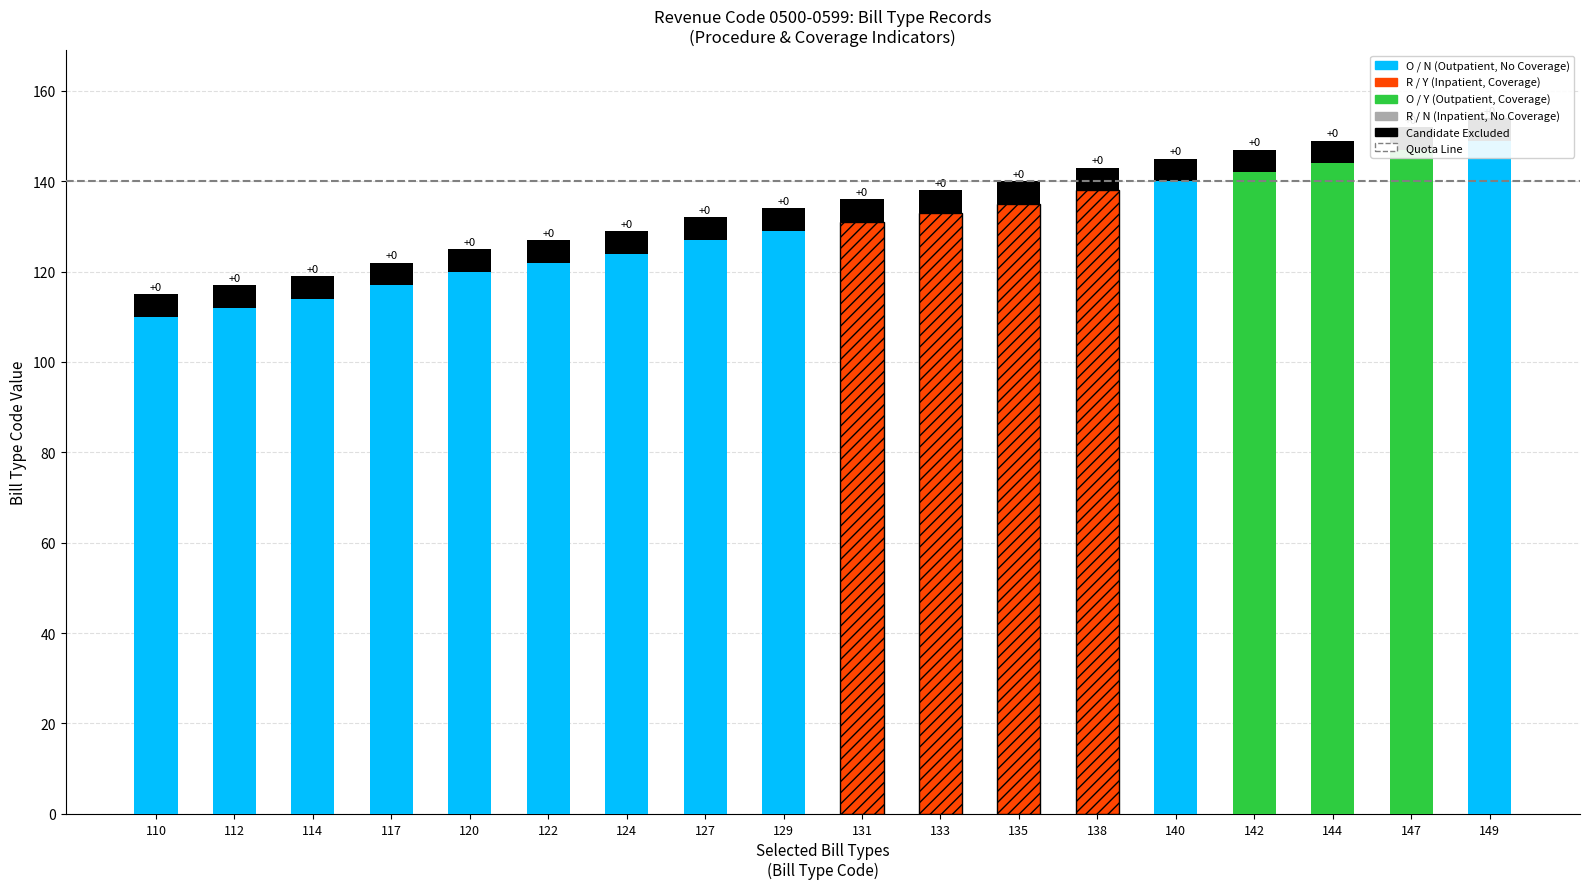

Where does the Beginning Bill Type series first go above 131?

133